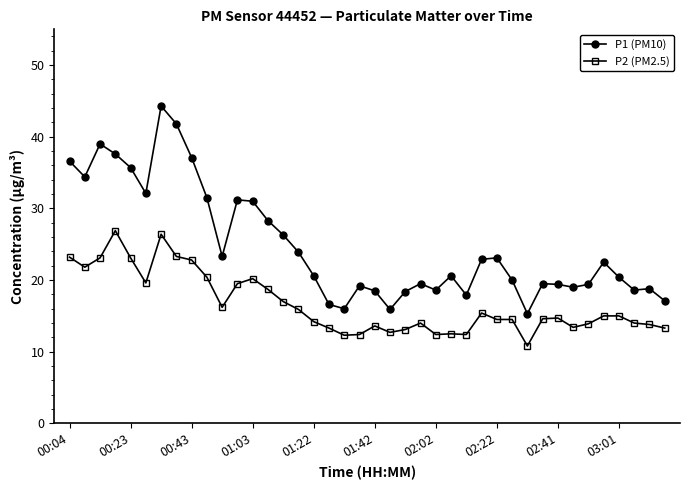

At how many categories does at least one series exceed 27?

13